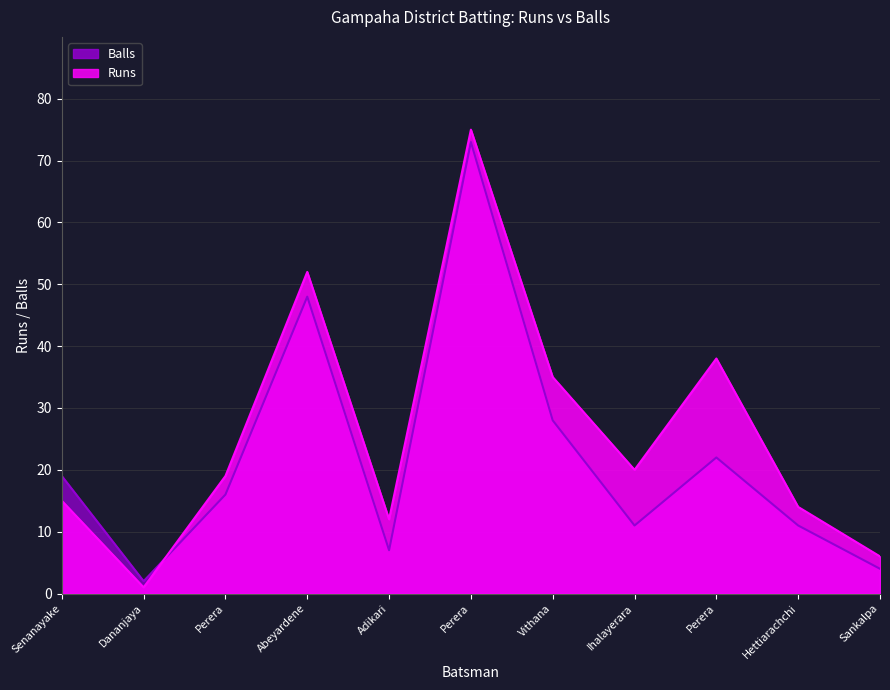

How many data points does each series have?

11